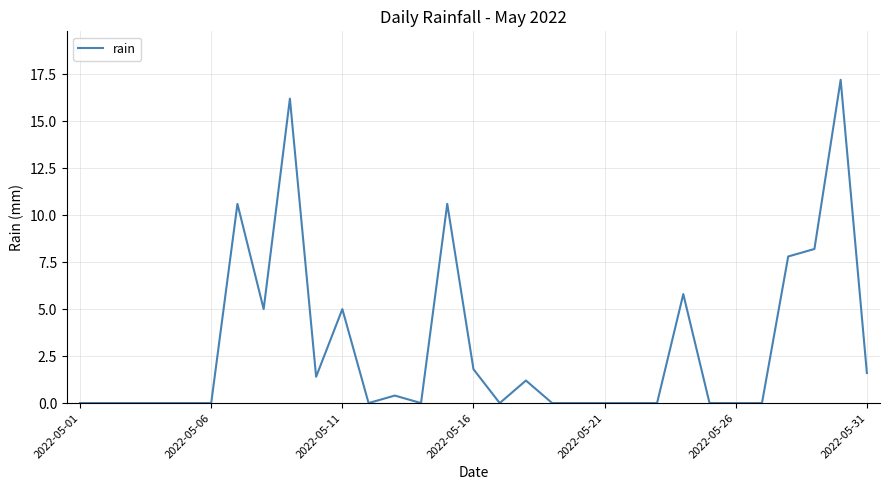

What is the difference between the maximum and minimum values?

17.2